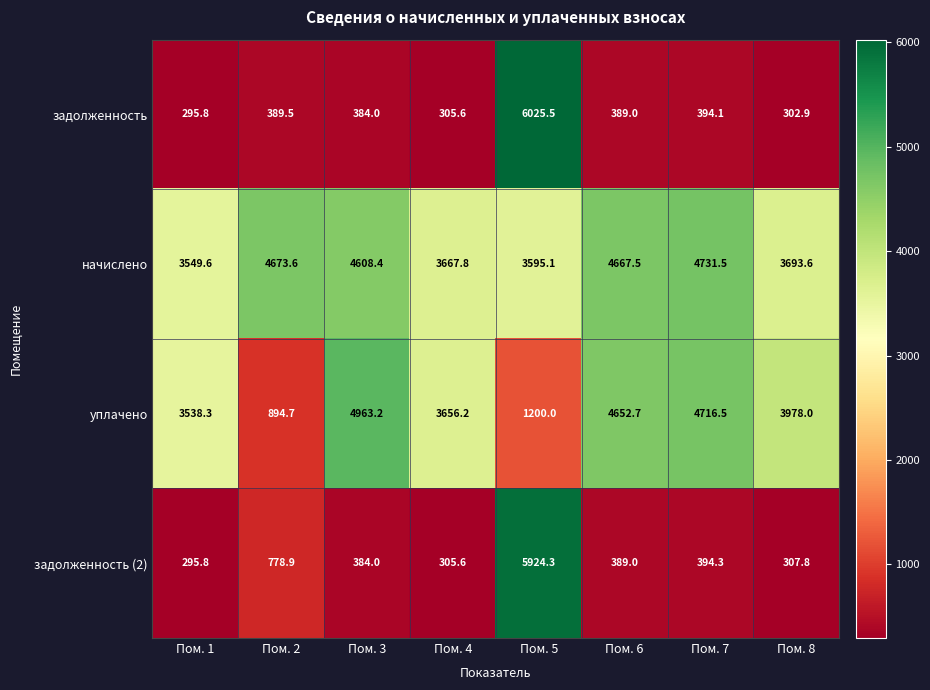

At which label does задолженность (2) first exceed 389?

Пом. 2